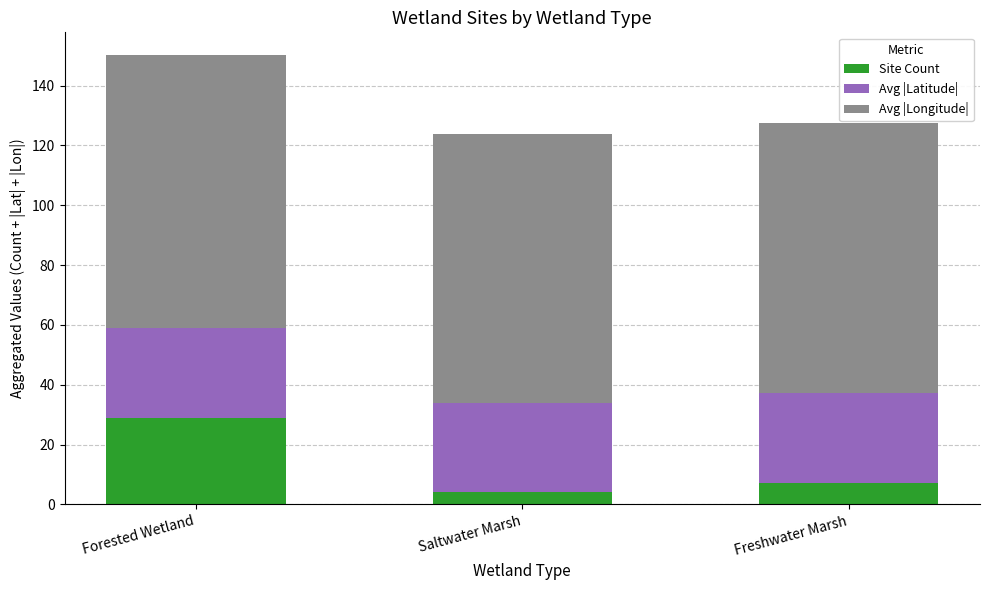

What is the maximum value for Site Count?

29.0